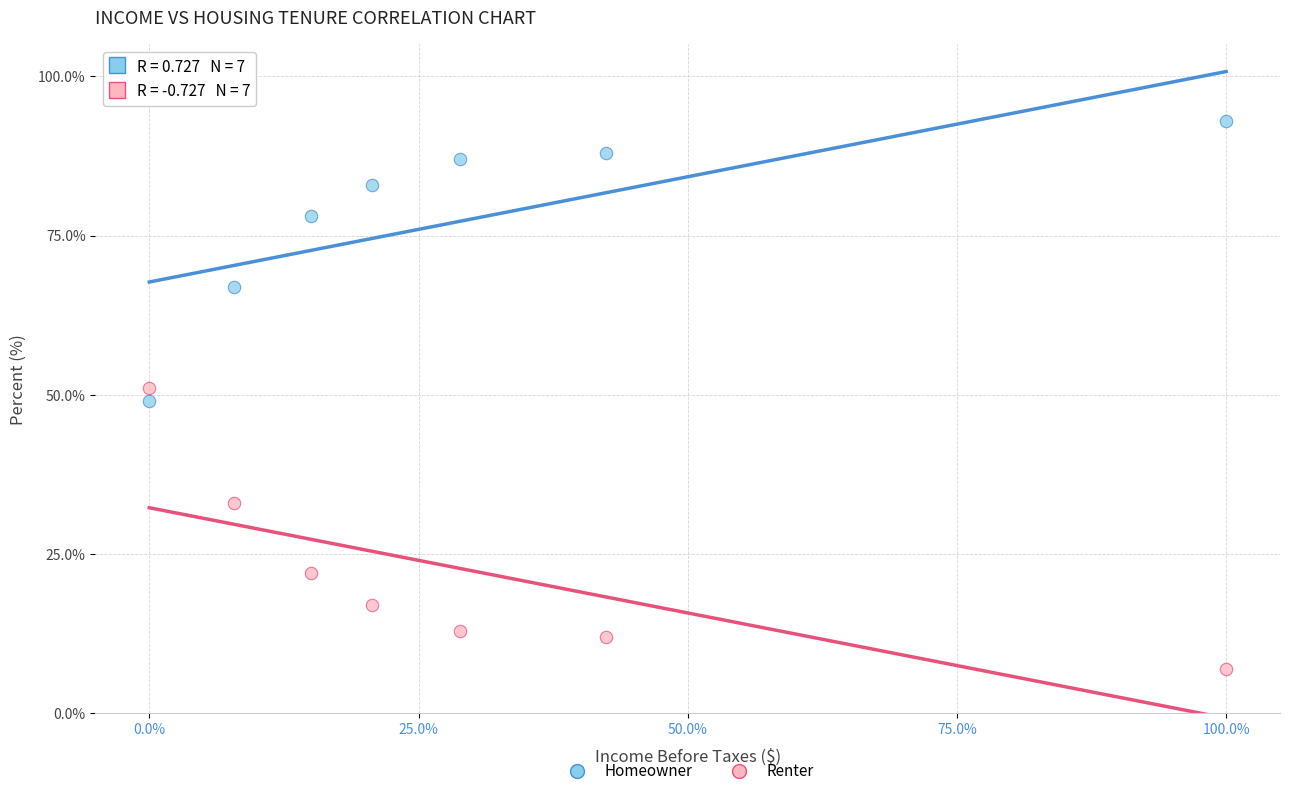

What are all the series names shown in the legend?

Homeowner, Renter